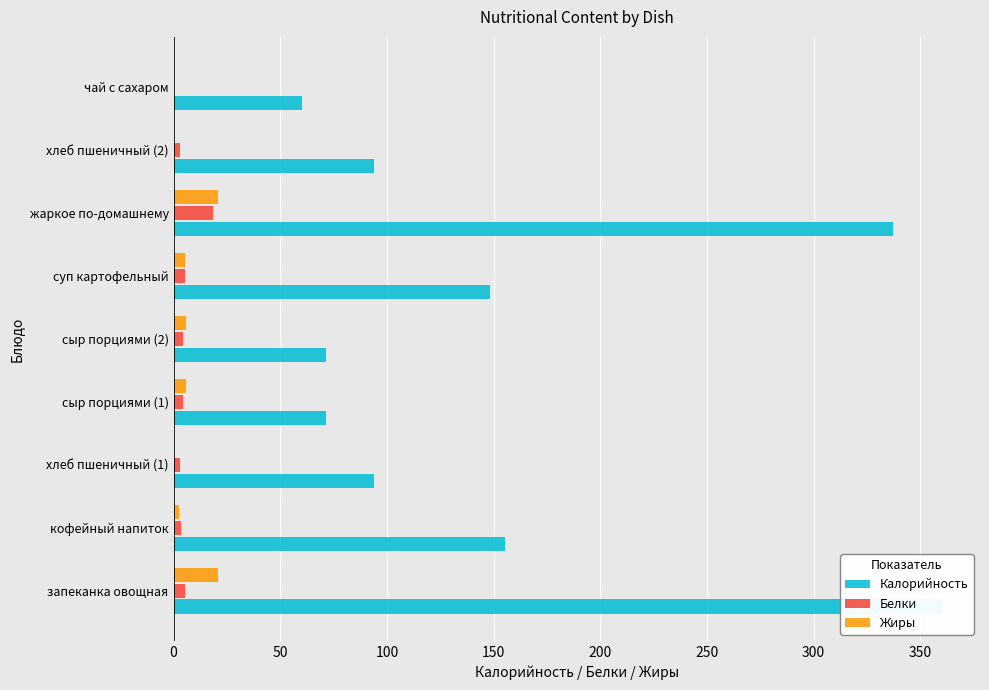

Is the value of Калорийность at запеканка овощная greater than the value of Белки at хлеб пшеничный (2)?

Yes